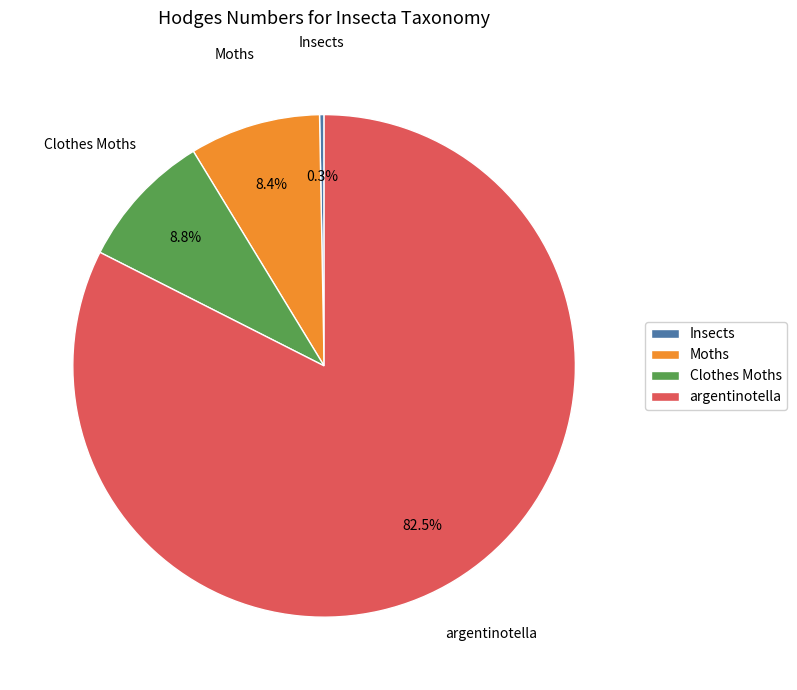

To the nearest percent, what is the difference between the argentinotella and Moths slice percentages?

74%